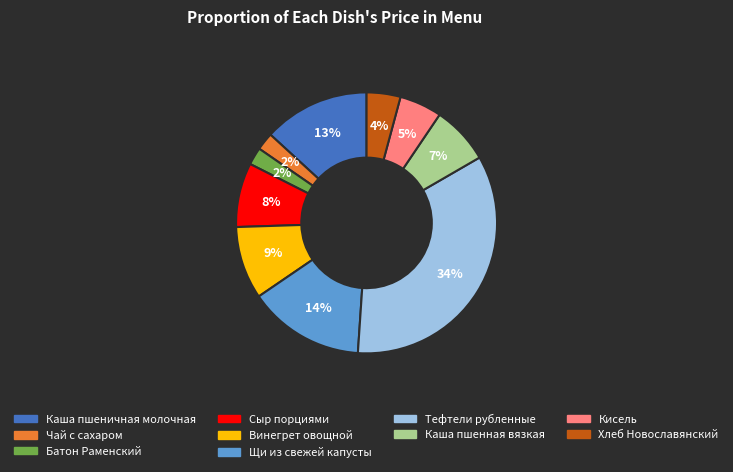

Do Кисель and Щи из свежей капусты together represent more than half of the pie?

No